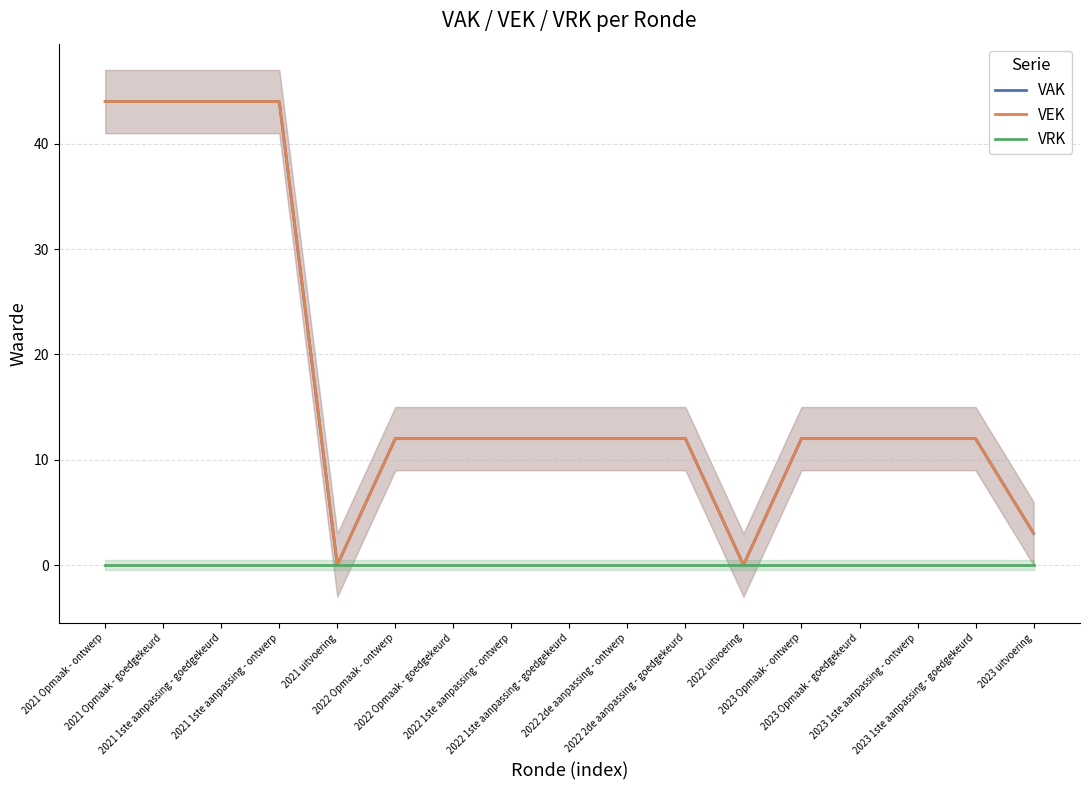

True or false: VEK and VAK intersect in this chart.

False